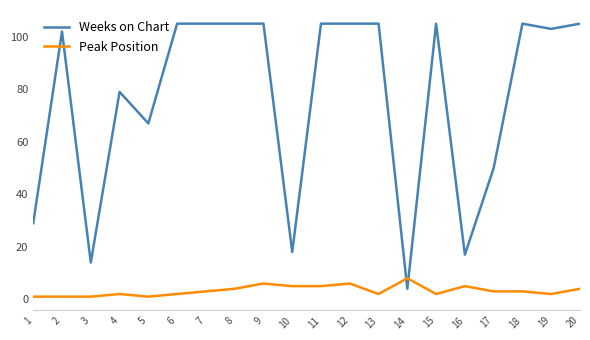

What value does the Peak Position series have at 12?

6